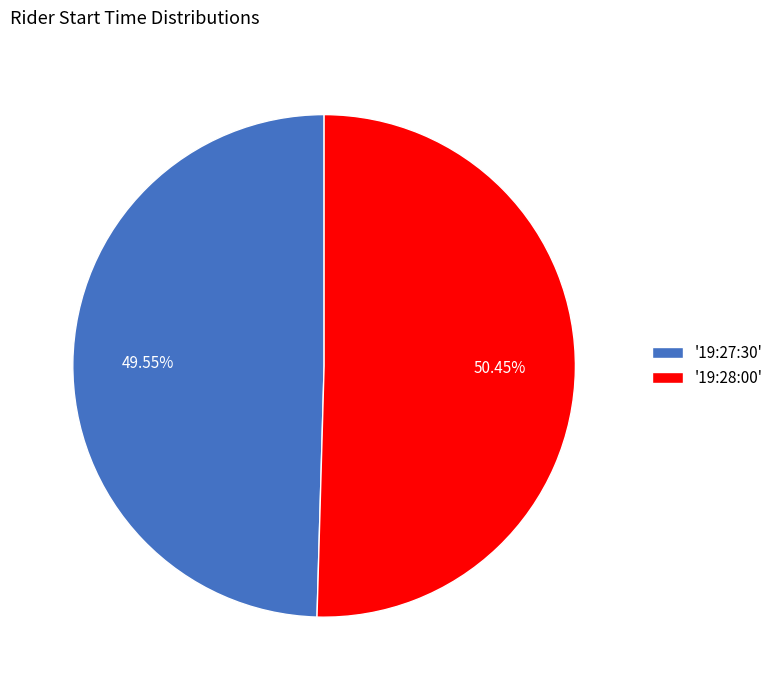

Which slice represents more than half of the pie?

'19:28:00'